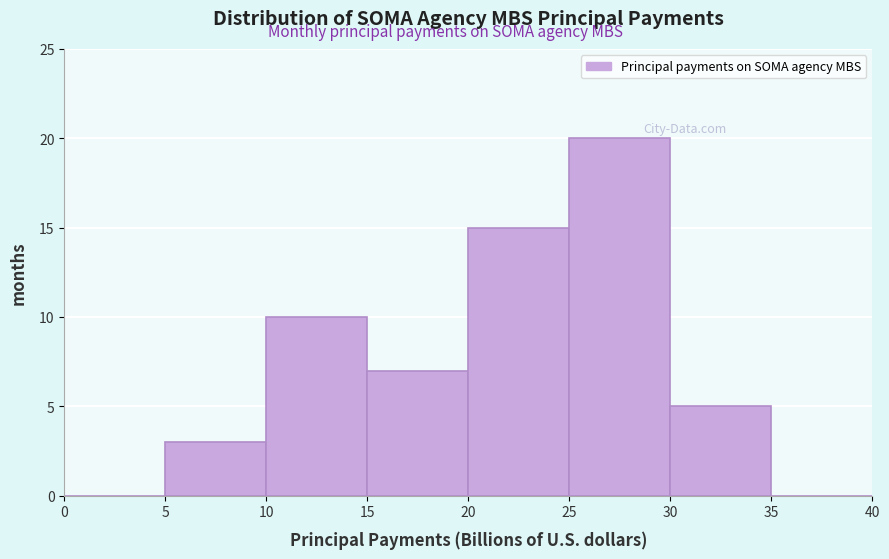

Over which range of the x-axis is the bar tallest?

25 to 30